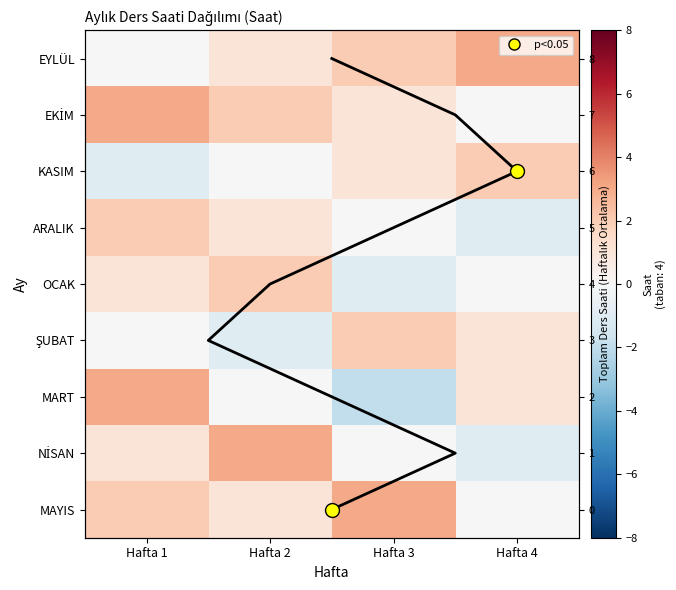

At which label does MAYIS reach its minimum?

Hafta 4